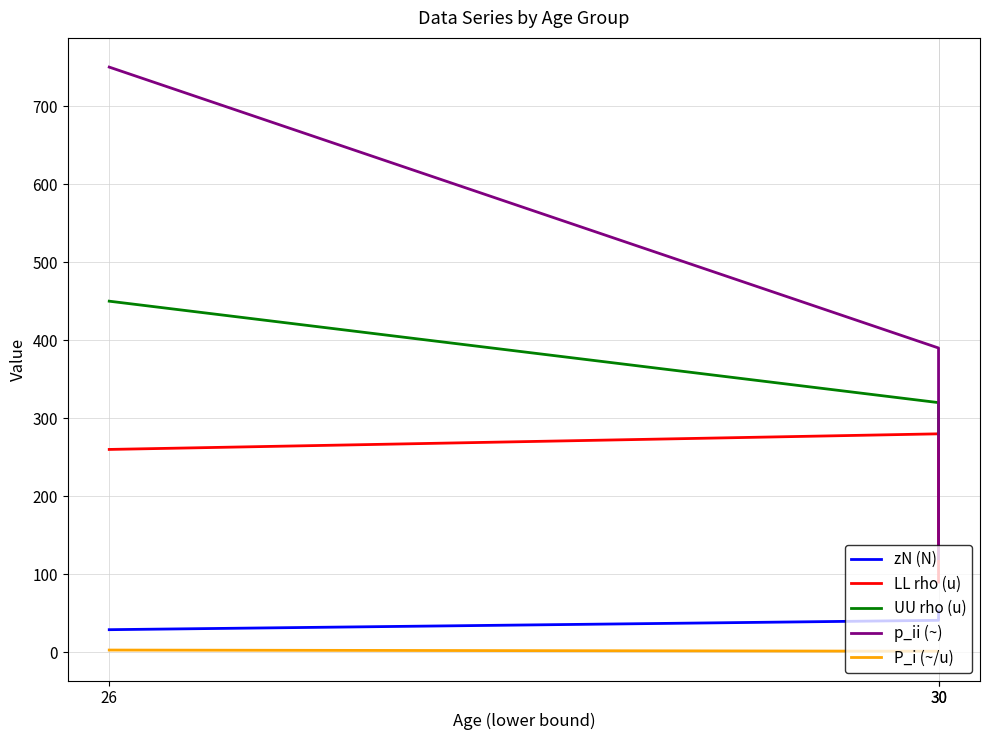

What is the minimum value shown in the chart?

1.3